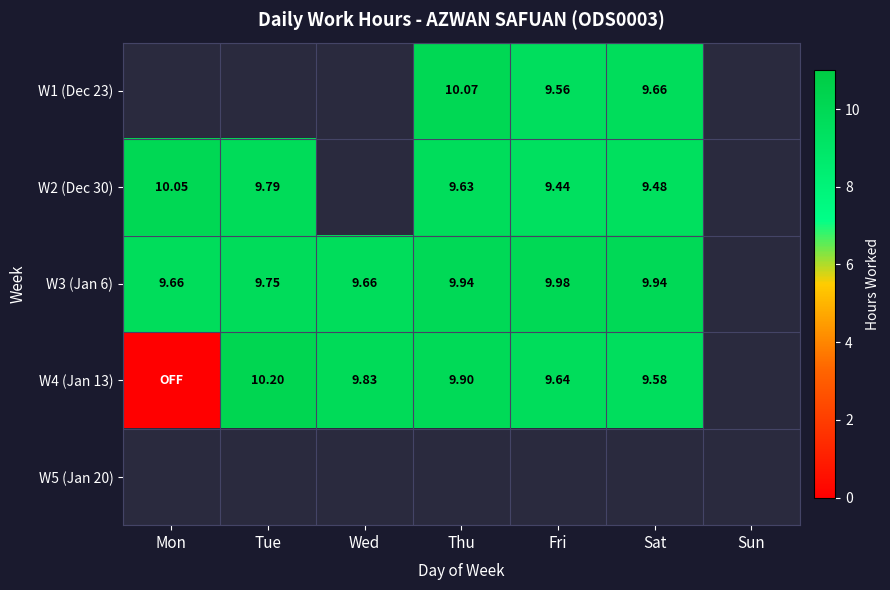

List the labels in order of W5 (Jan 20) value, largest first.

Mon, Tue, Wed, Thu, Fri, Sat, Sun